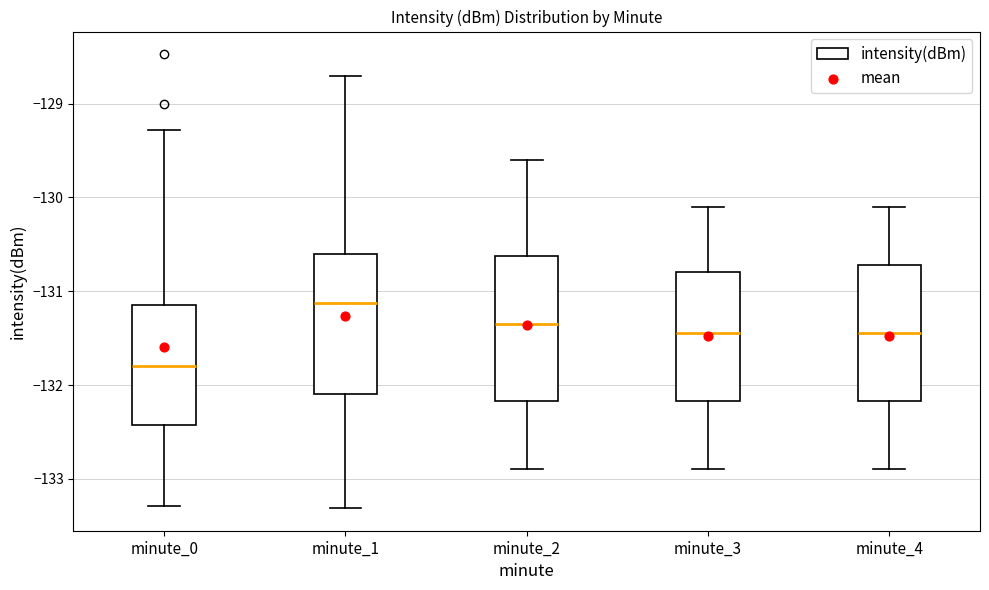

Reading left to right, transcribe this box plot: for each box, give where its median line is, the range the box spans, and where its two whiskers end, as read against the y-axis. The values are not printed on the chart, so give them approximately, as read against the axis.

minute_0: median -131.8, box -132.4 to -131.2, whiskers -133.3 to -129.3
minute_1: median -131.1, box -132.1 to -130.6, whiskers -133.3 to -128.7
minute_2: median -131.3, box -132.2 to -130.6, whiskers -132.9 to -129.6
minute_3: median -131.4, box -132.2 to -130.8, whiskers -132.9 to -130.1
minute_4: median -131.4, box -132.2 to -130.7, whiskers -132.9 to -130.1